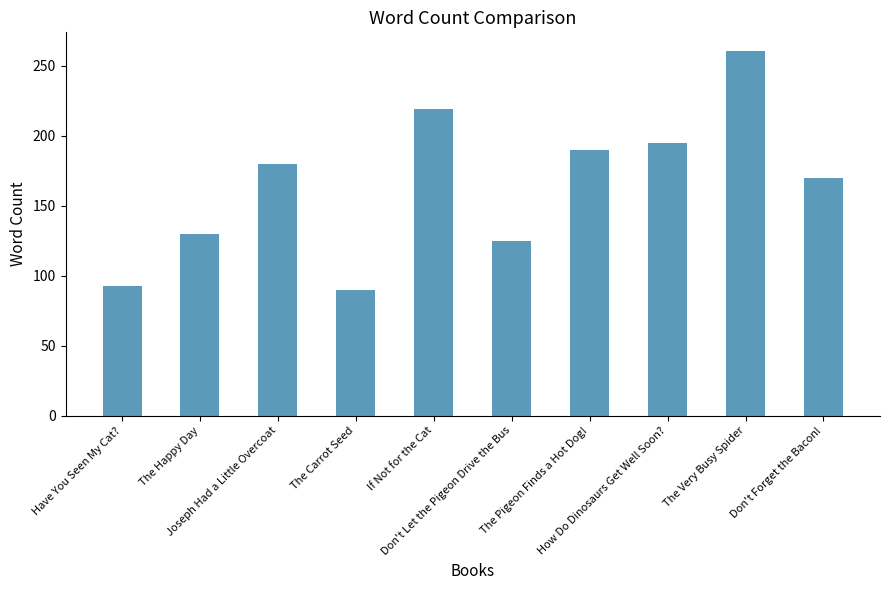

Does the chart contain stacked bars?

No